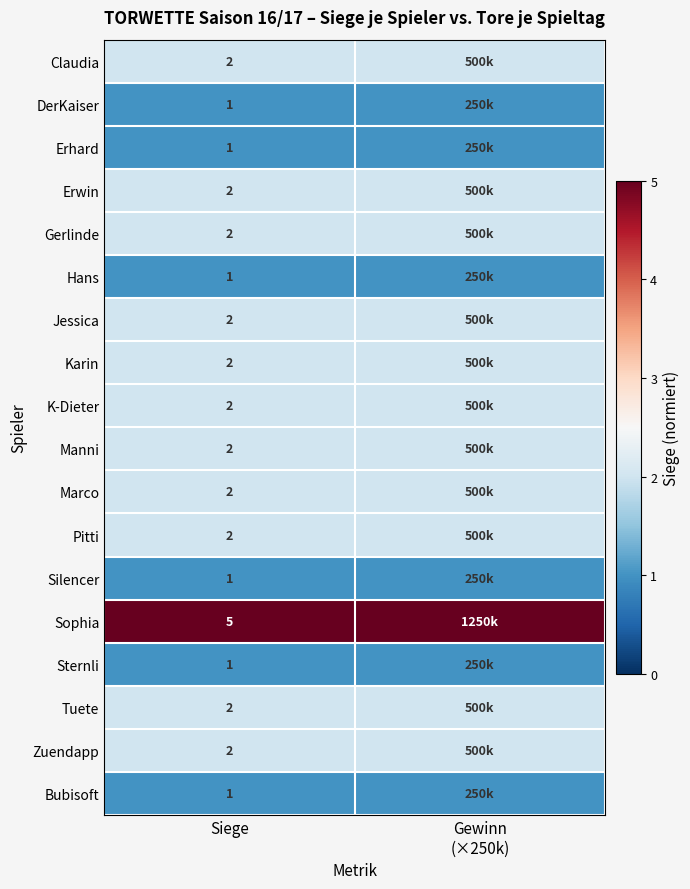

What is the spread (max minus min) of values at Siege?

4